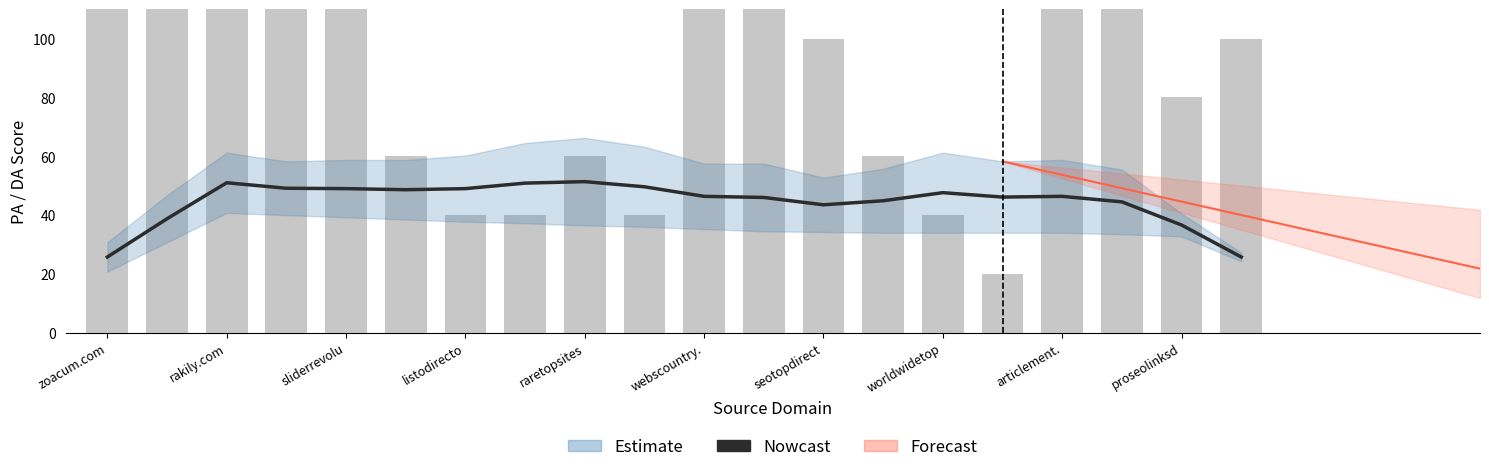

What is the label of the 19th bar from the right?

rakily.com